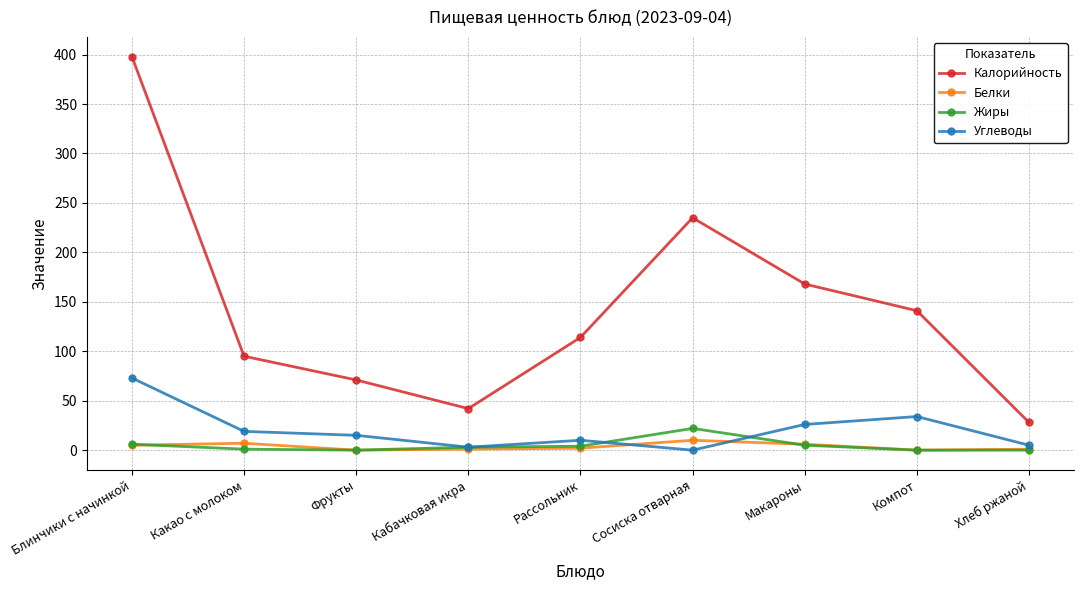

What is the difference between the maximum and minimum values in the Калорийность series?

370